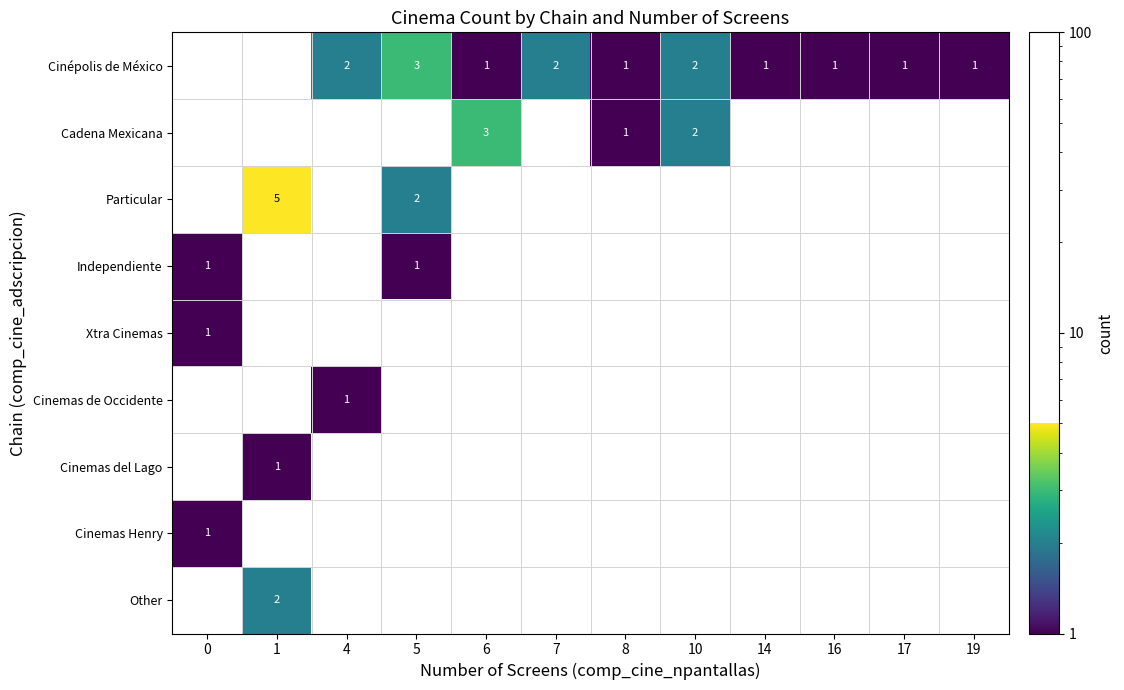

True or false: Cinépolis de México has a value of 2 at 10.

True